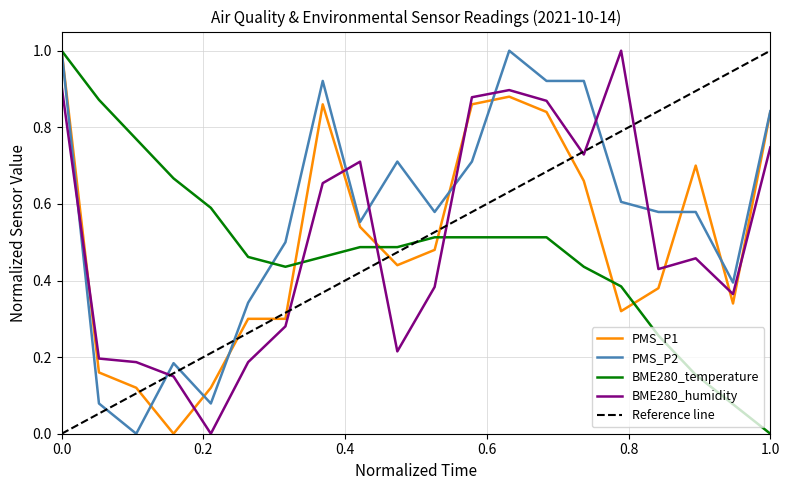

Is it true that PMS_P1 equals 0.6 at 00:07?

False